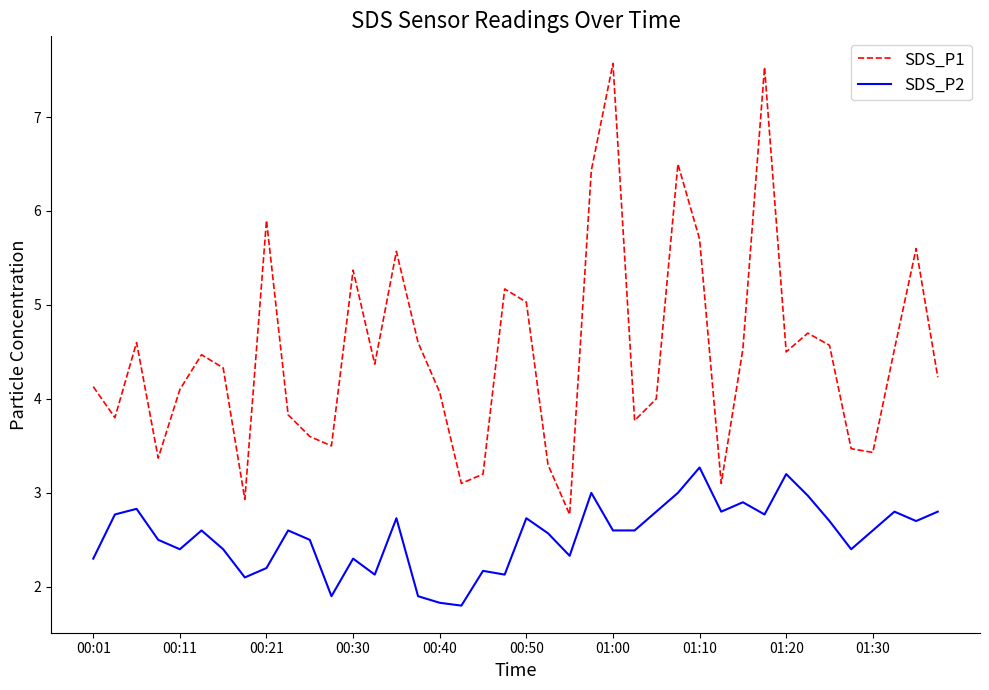

Rank the series by their average value, from lowest to highest.

SDS_P2, SDS_P1